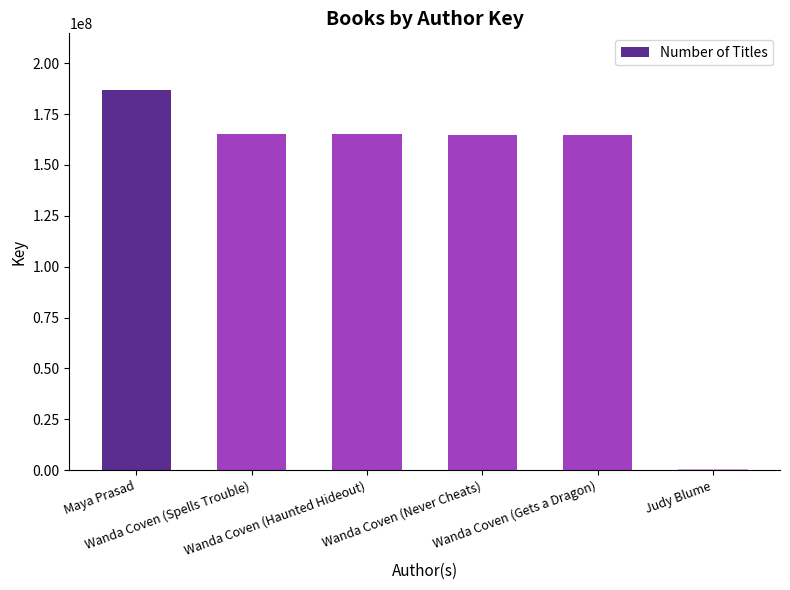

What is the sum of the values at Wanda Coven (Spells Trouble) and Wanda Coven (Haunted Hideout)?

329969588